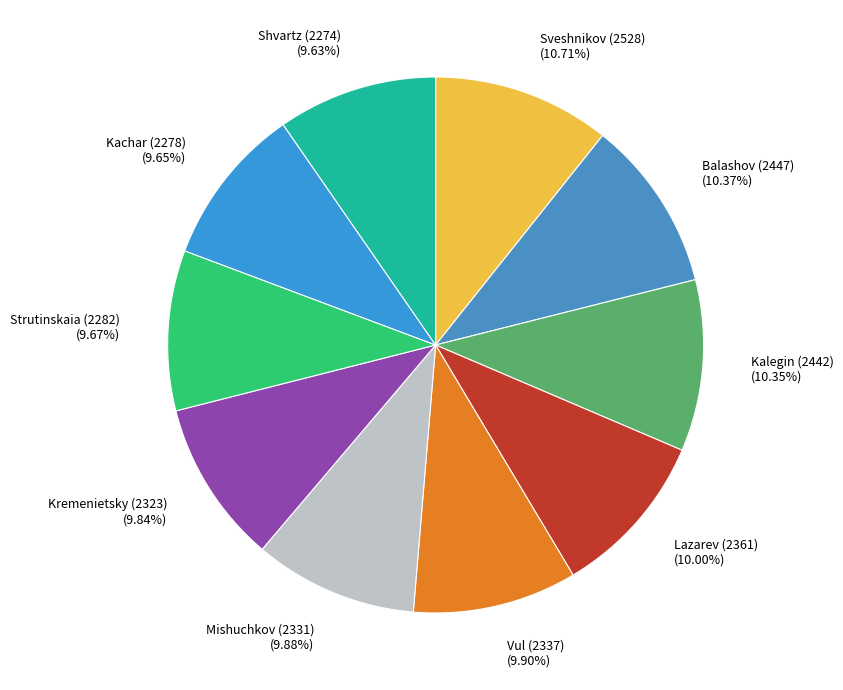

How many segments does this pie chart have?

10